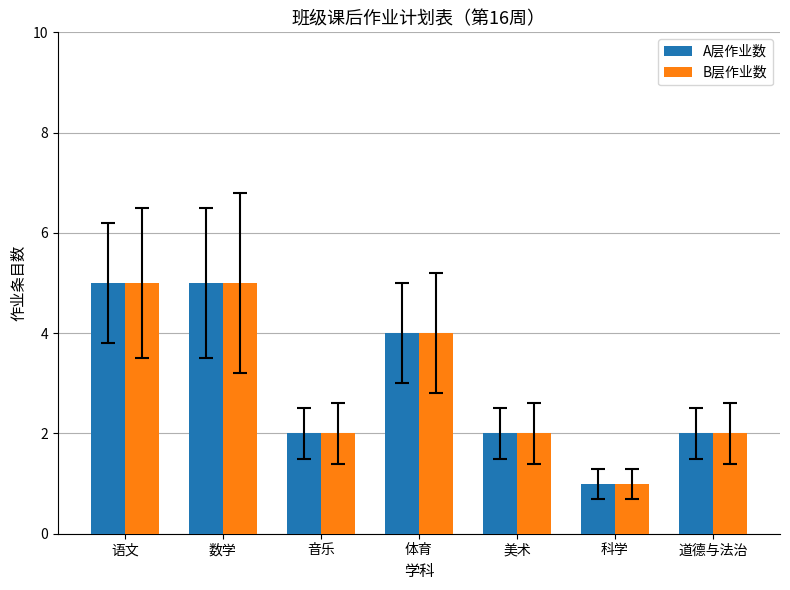

Where does the B层作业数 series first go above 2?

语文